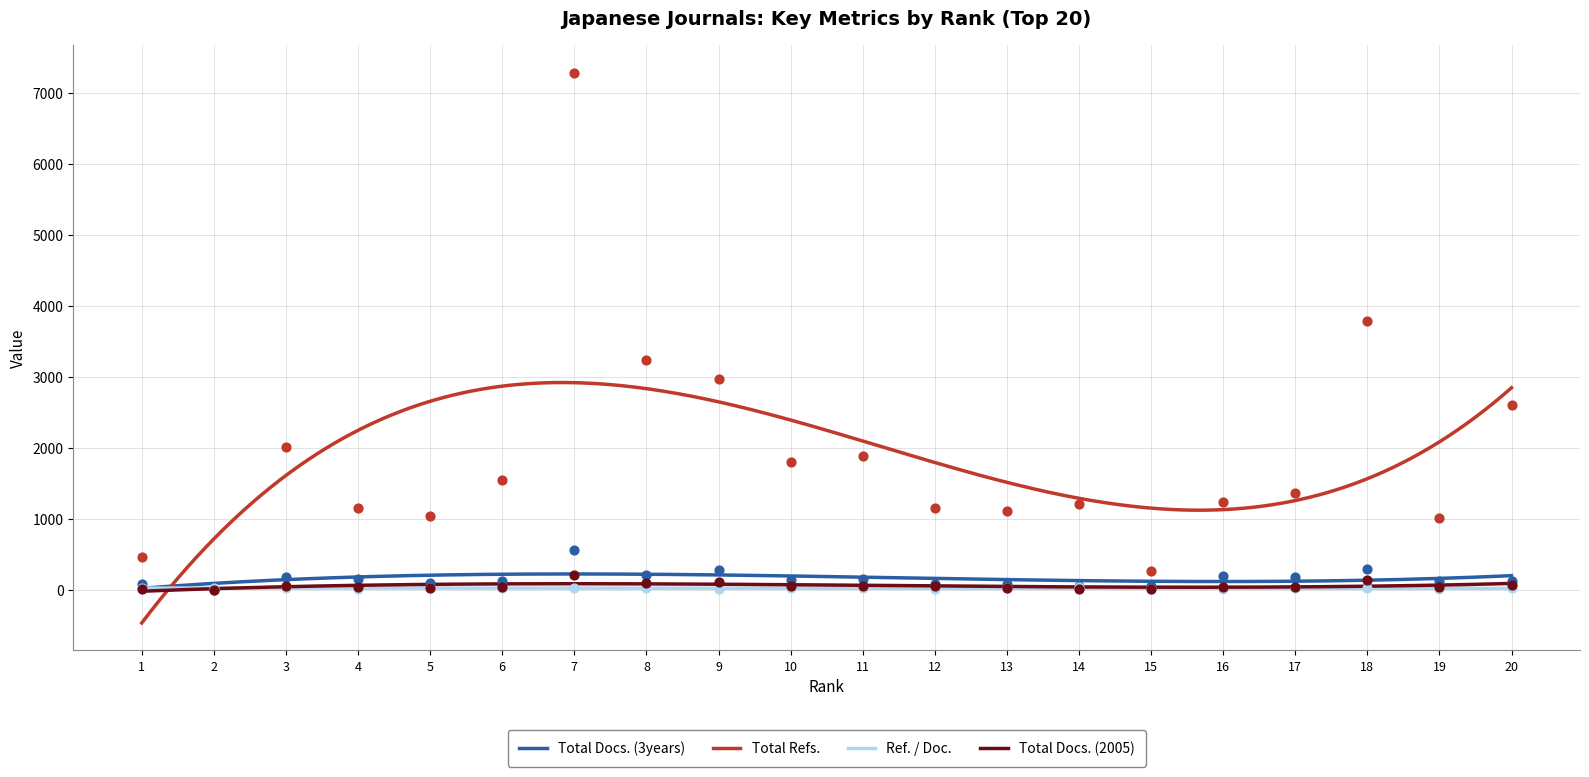

What are all the series names shown in the legend?

Total Docs. (3years), Total Refs., Ref. / Doc., Total Docs. (2005)